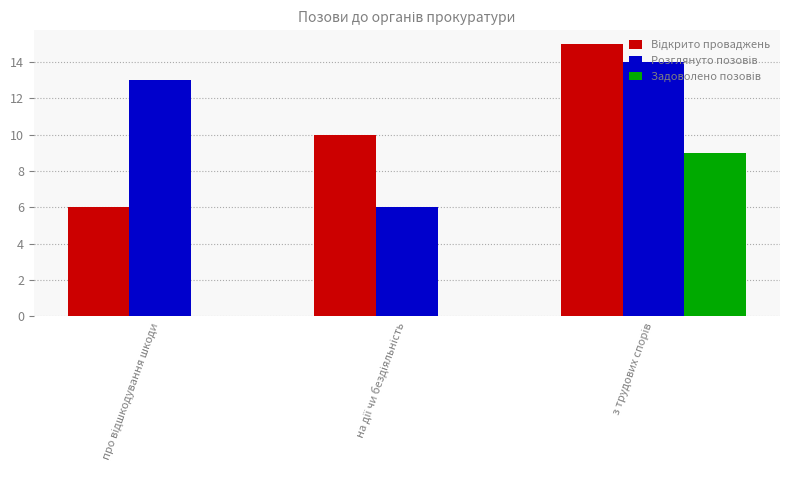

What is the maximum value shown in the chart?

15